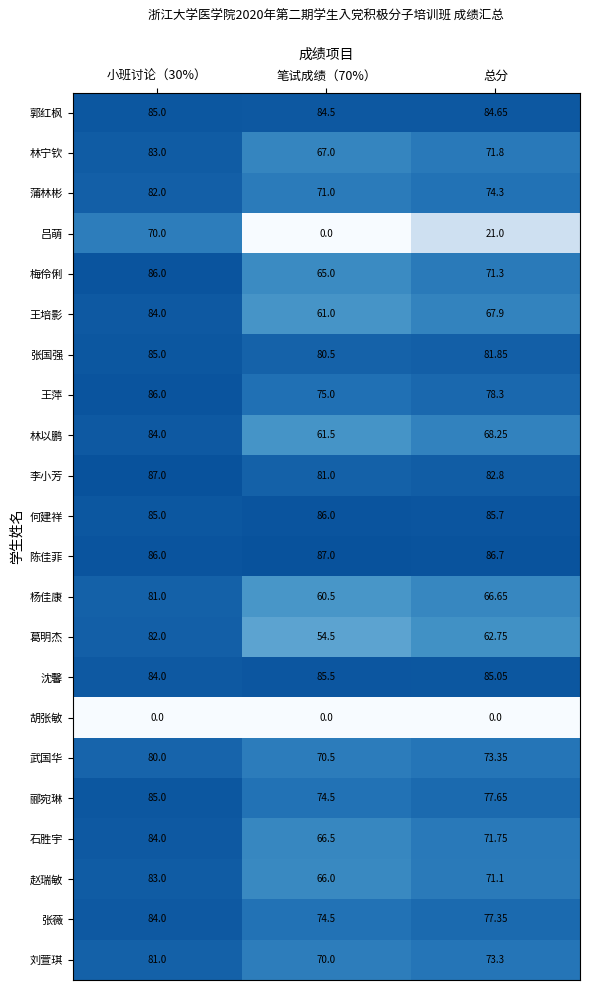

Rank the series at 总分 from highest to lowest value.

陈佳菲, 何建祥, 沈馨, 郭红枫, 李小芳, 张国强, 王萍, 郦宛琳, 张薇, 蒲林彬, 武国华, 刘萱琪, 林宁钦, 石胜宇, 梅伶俐, 赵瑞敏, 林以鹏, 王培影, 杨佳康, 葛明杰, 吕萌, 胡张敏